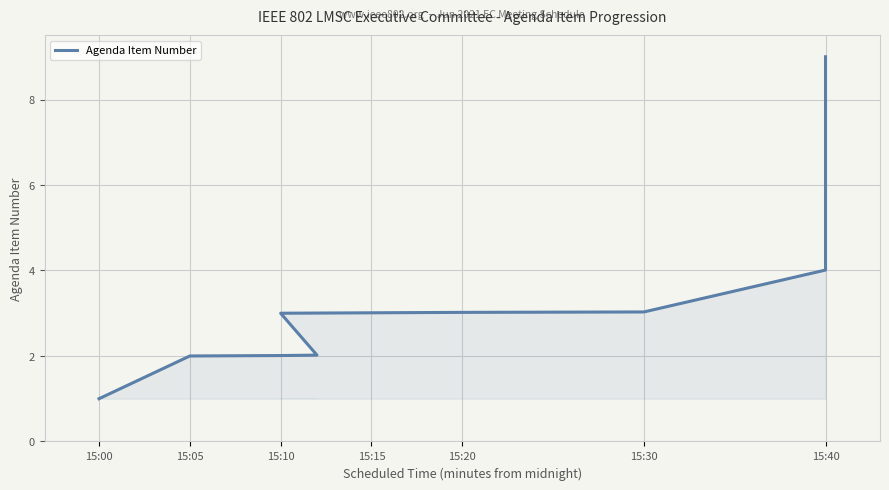

Read the value at 15:40.

4.0